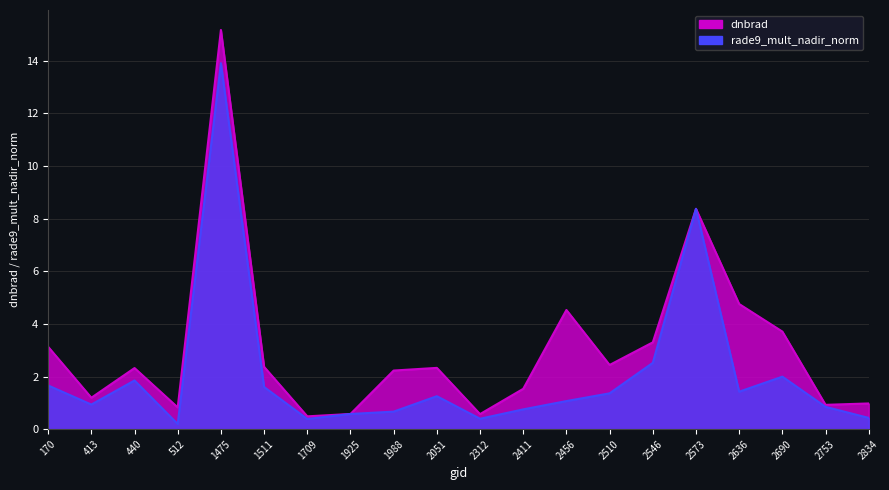

Is it true that rade9_mult_nadir_norm equals 0.7 at 2834?

False